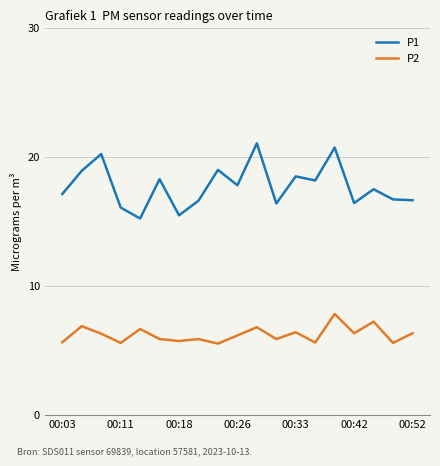

Which series has the largest total across all categories?

P1